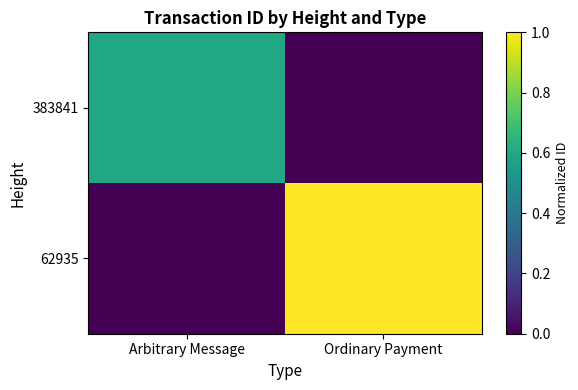

At which category is the sum across all series the highest?

Ordinary Payment